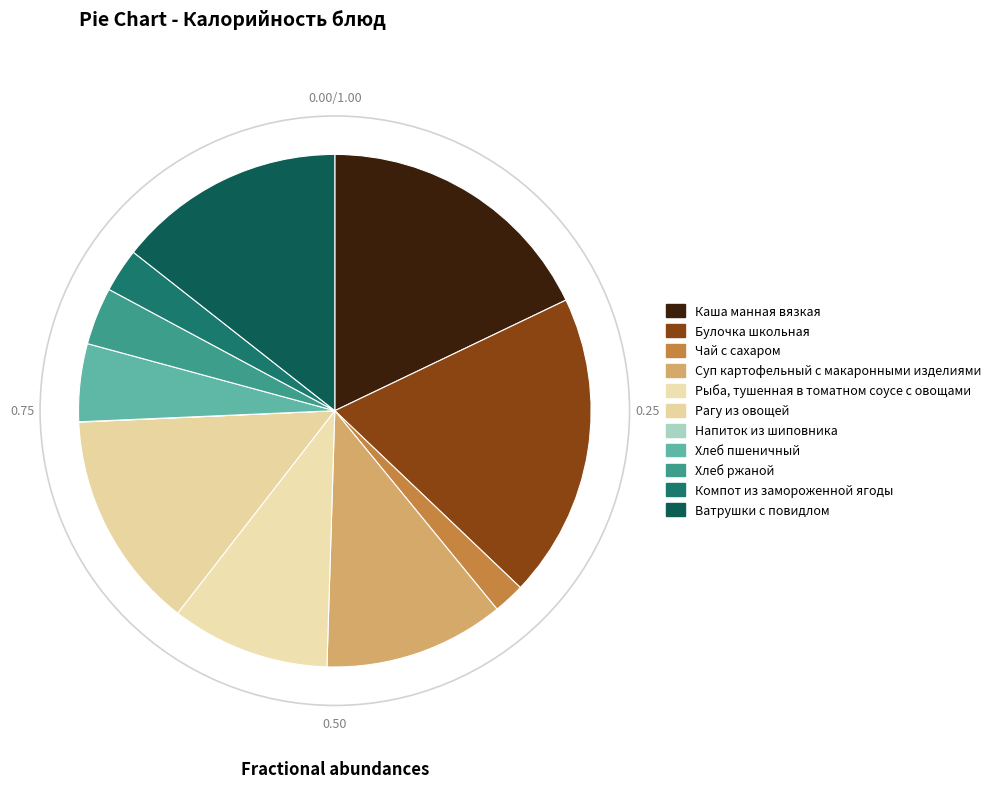

What portion of the pie excludes Рыба, тушенная в томатном соусе с овощами?

90.0%